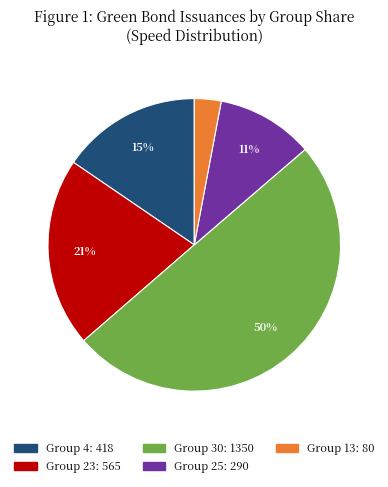

To the nearest percent, what is the average slice percentage?

20%